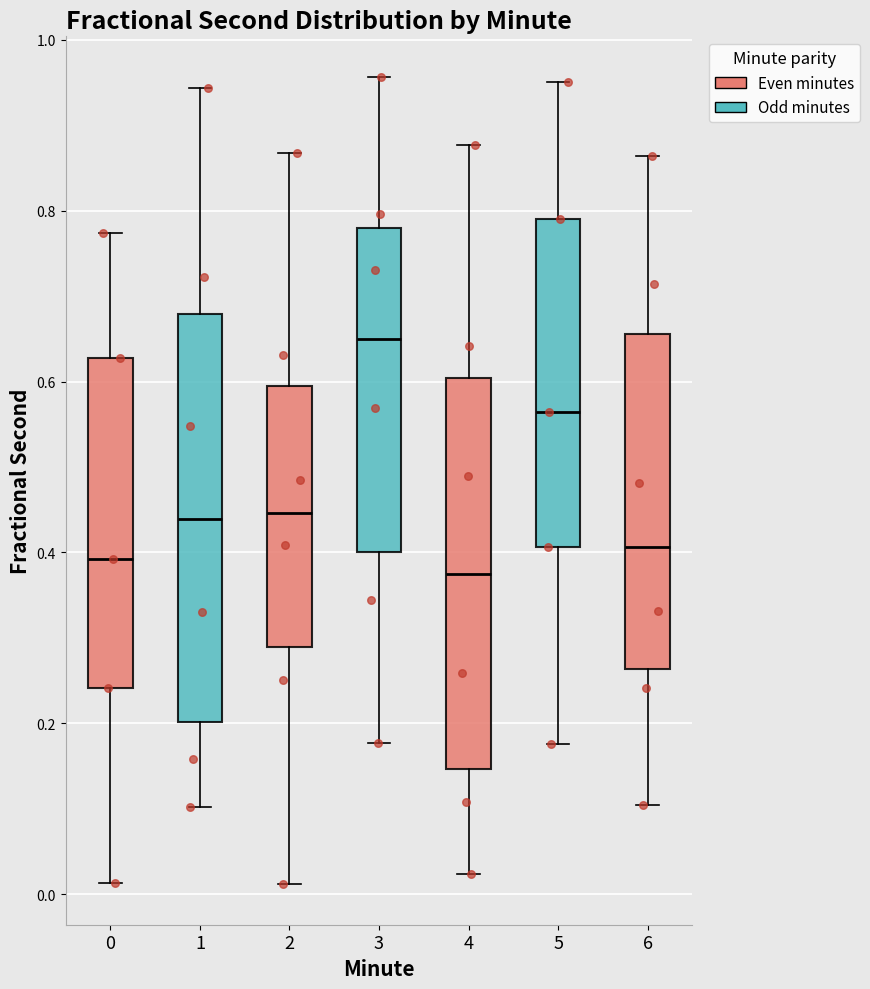

Reading left to right, transcribe this box plot: for each box, give where its median line is, the range the box spans, and where its two whiskers end, as read against the y-axis. The values are not printed on the chart, so give them approximately, as read against the axis.

0: median 0.40, box 0.24 to 0.62, whiskers 0.02 to 0.78
1: median 0.44, box 0.20 to 0.68, whiskers 0.10 to 0.94
2: median 0.44, box 0.28 to 0.60, whiskers 0.02 to 0.86
3: median 0.64, box 0.40 to 0.78, whiskers 0.18 to 0.96
4: median 0.38, box 0.14 to 0.60, whiskers 0.02 to 0.88
5: median 0.56, box 0.40 to 0.78, whiskers 0.18 to 0.96
6: median 0.40, box 0.26 to 0.66, whiskers 0.10 to 0.86